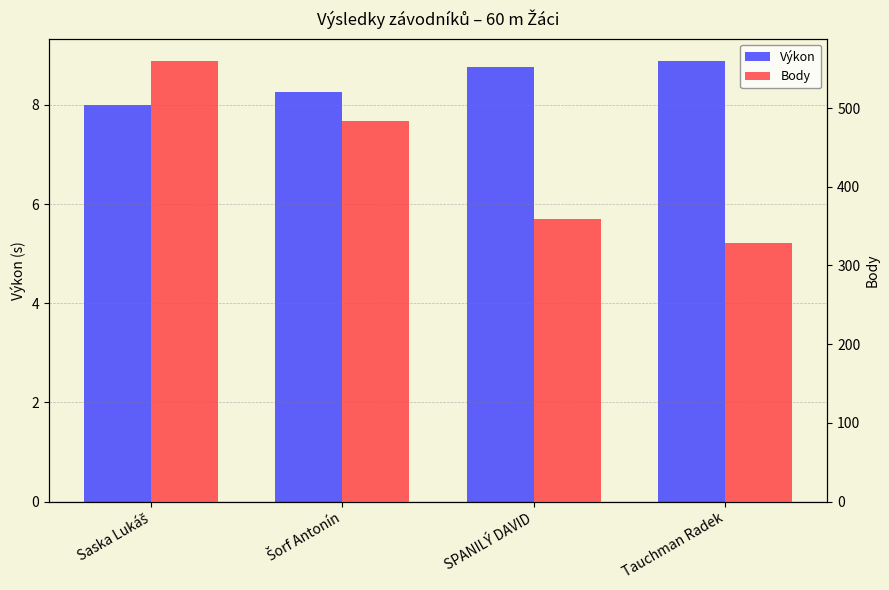

Count the Výkon values in the range 8 to 9.

4